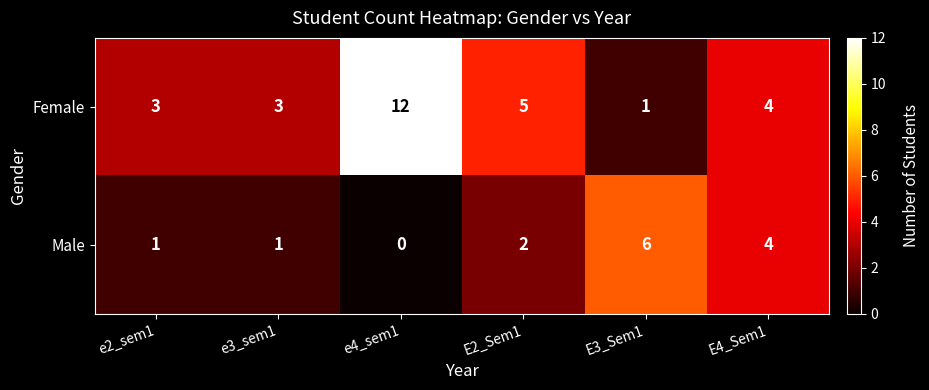

What is the sum of the Female values at e3_sem1 and e4_sem1?

15